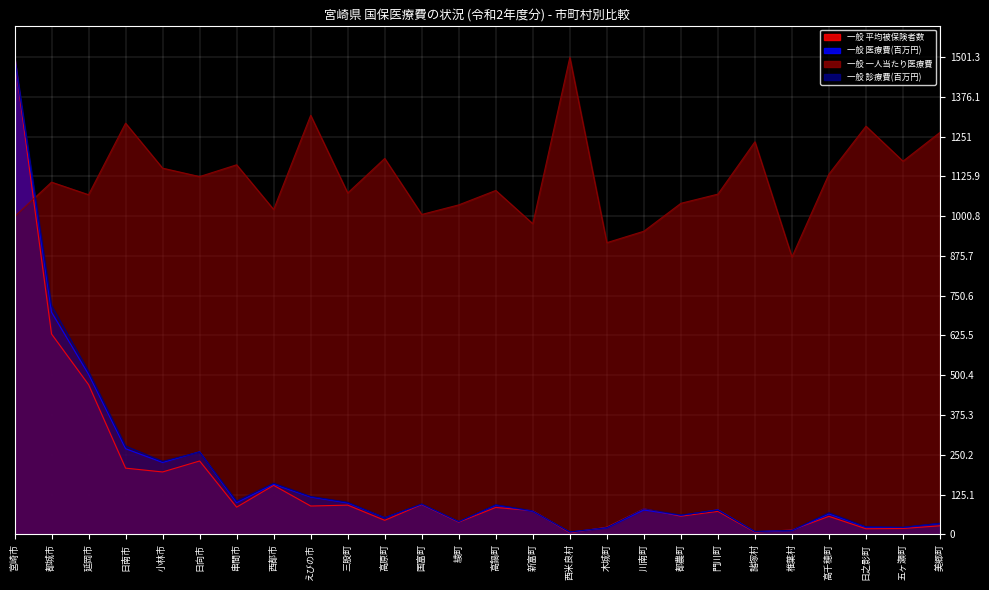

Which series changed the most between 西都市 and 五ヶ瀬町?

一般 一人当たり医療費